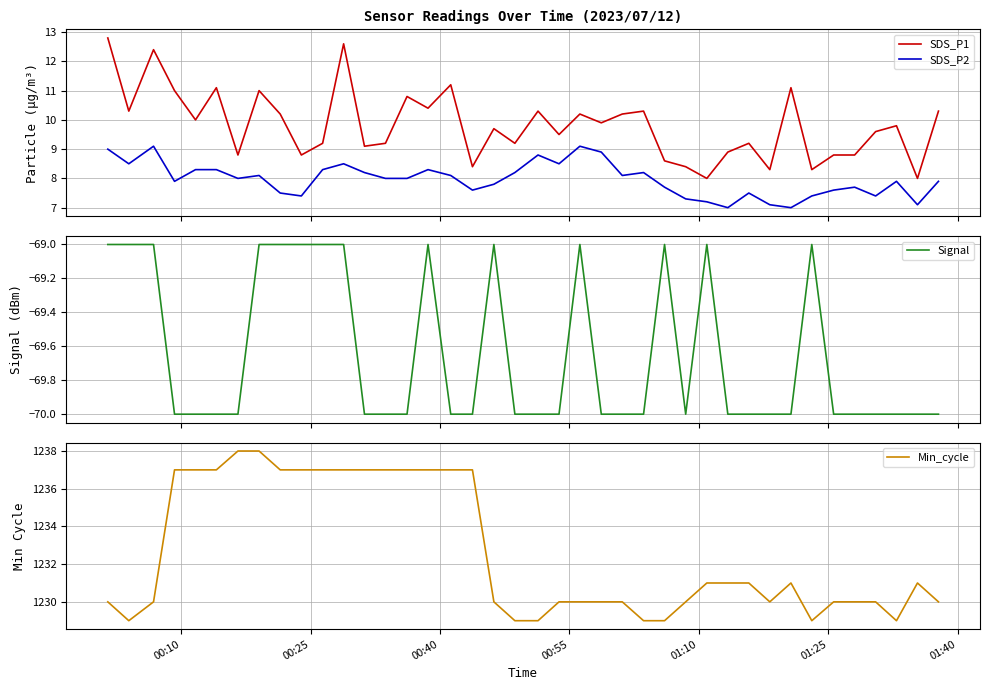

True or false: SDS_P1 and SDS_P2 cross at least once.

False